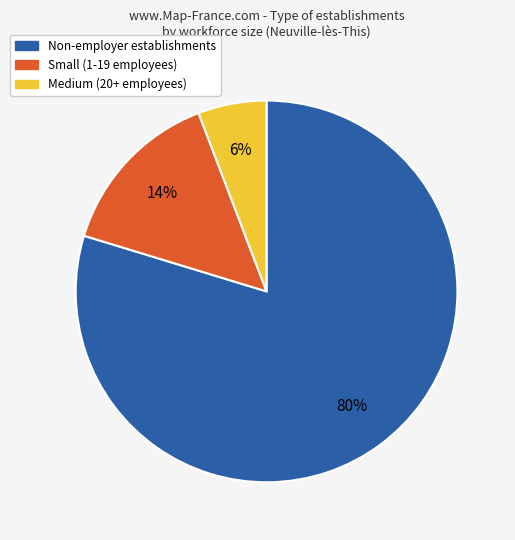

Which slice represents more than half of the pie?

Non-employer establishments